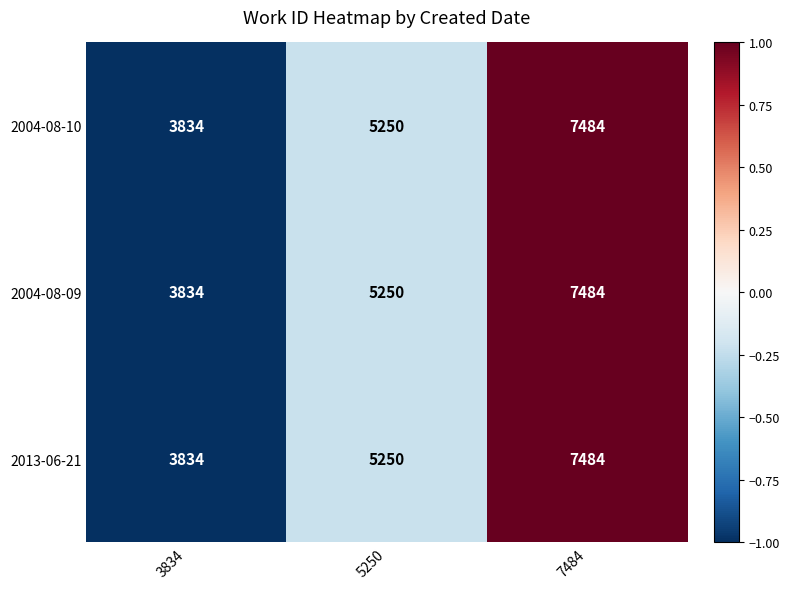

What is the difference between the maximum and second lowest values in the 2004-08-10 series?

2234